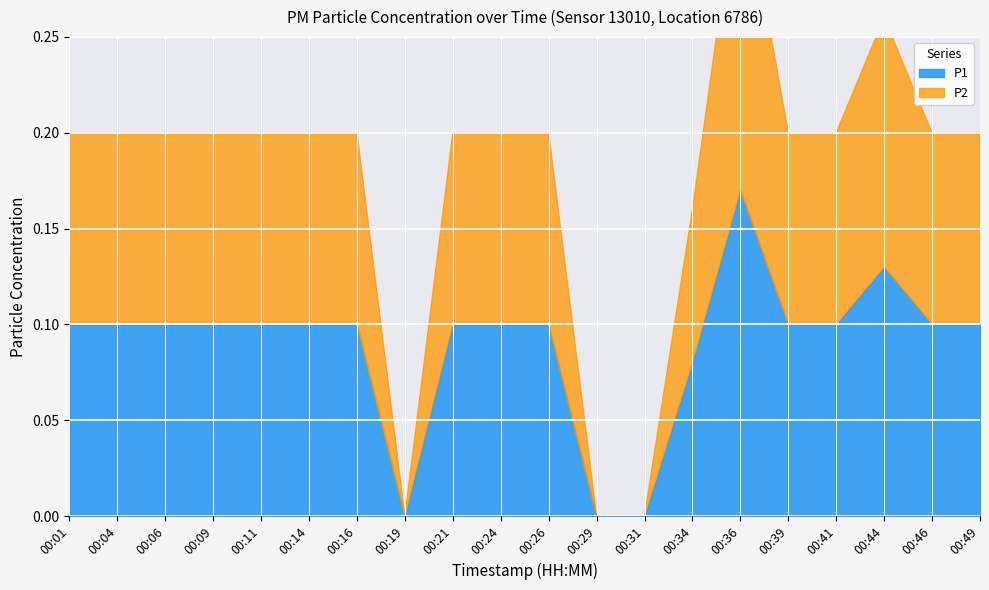

At which category does P1 reach its first local valley?

00:19